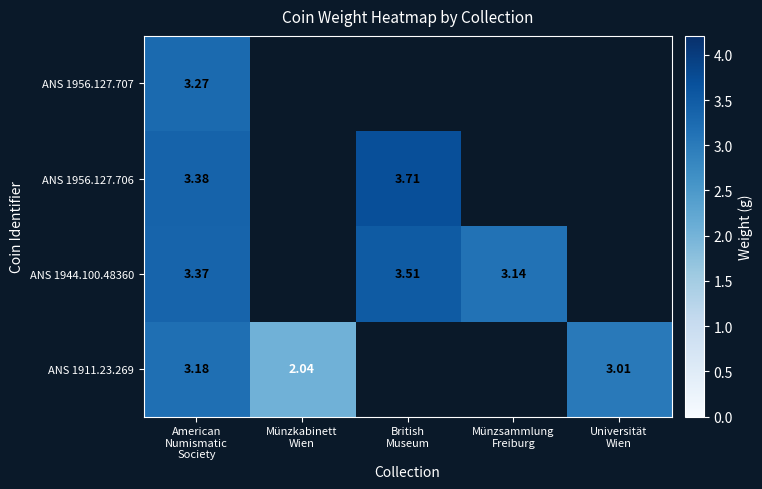

Which series has the largest range (max minus min)?

ANS 1911.23.269